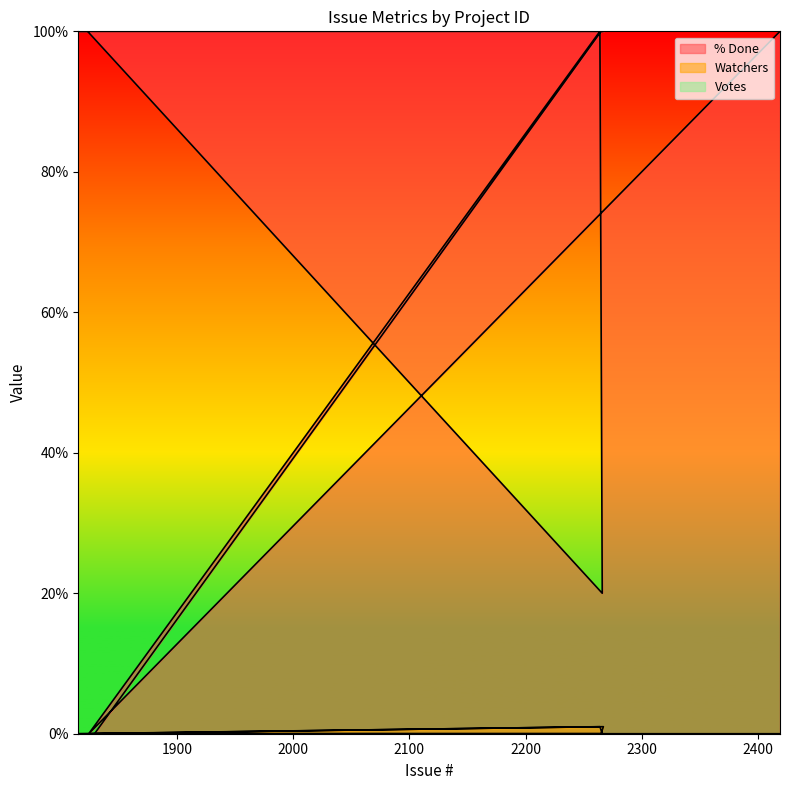

What is the sum of the Watchers values at 2264 and 1824?

1